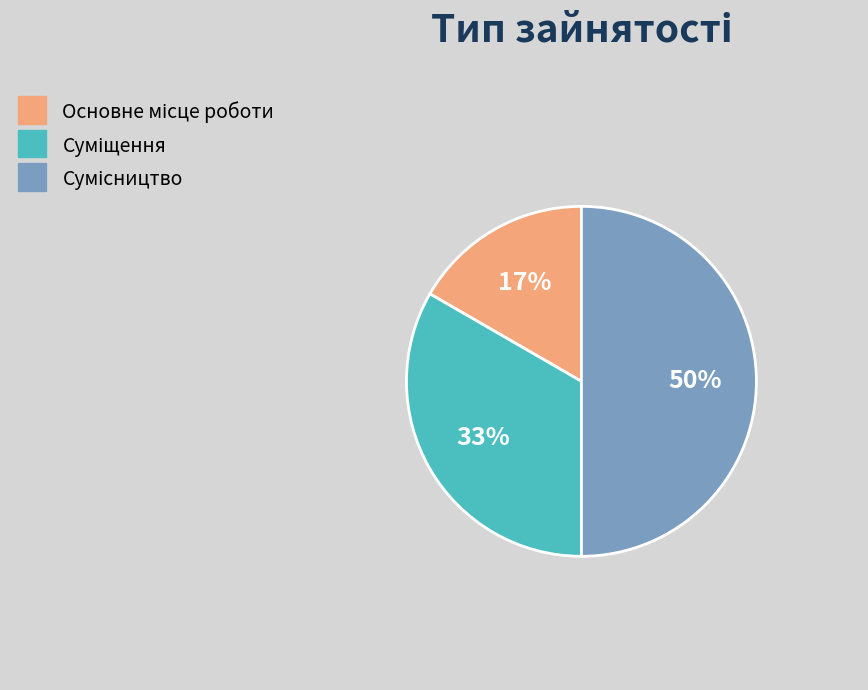

To the nearest percent, what is the difference between the largest and smallest slice percentages?

33%